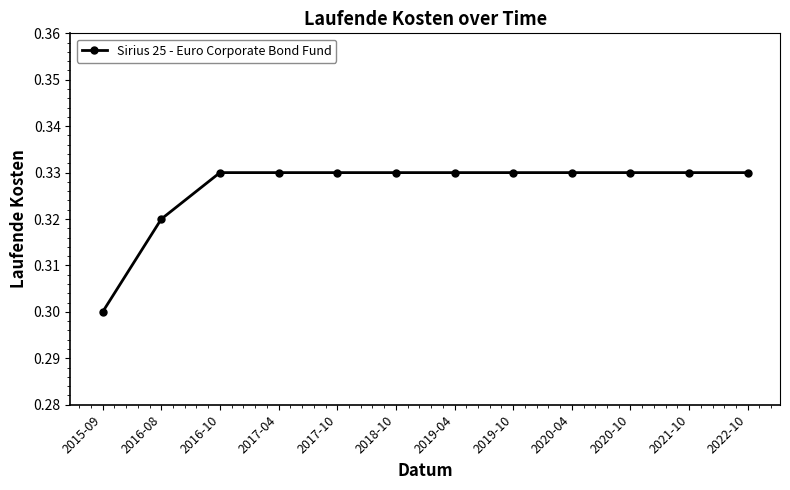

How many values are between 0 and 1?

12